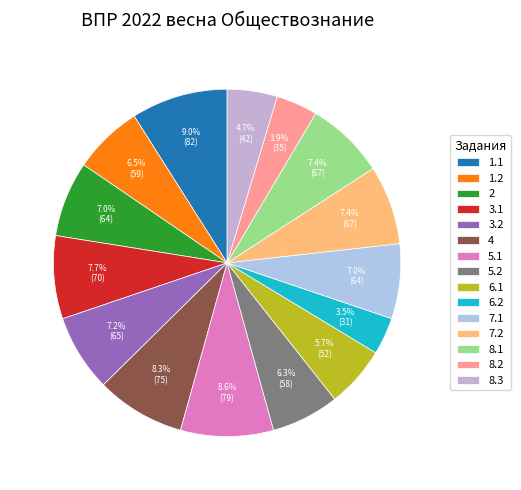

What is the smallest slice in the pie chart?

6.2